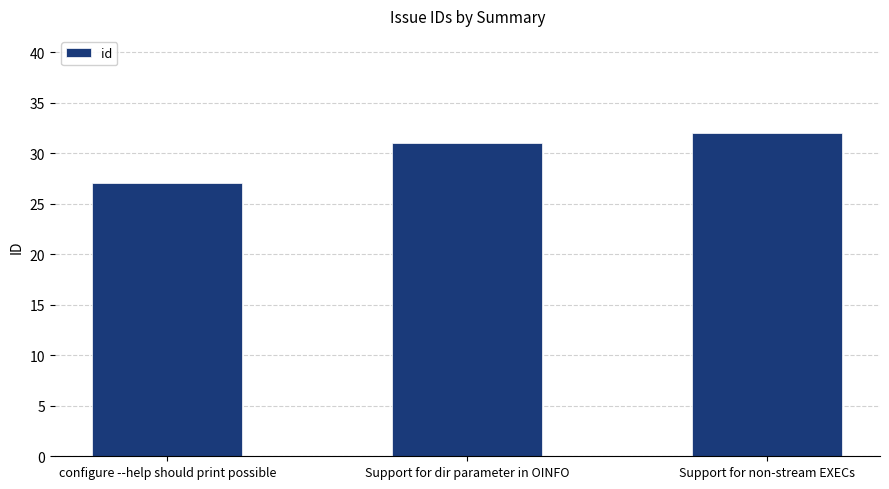

Rank the categories by value from highest to lowest.

Support for non-stream EXECs, Support for dir parameter in OINFO, configure --help should print possible